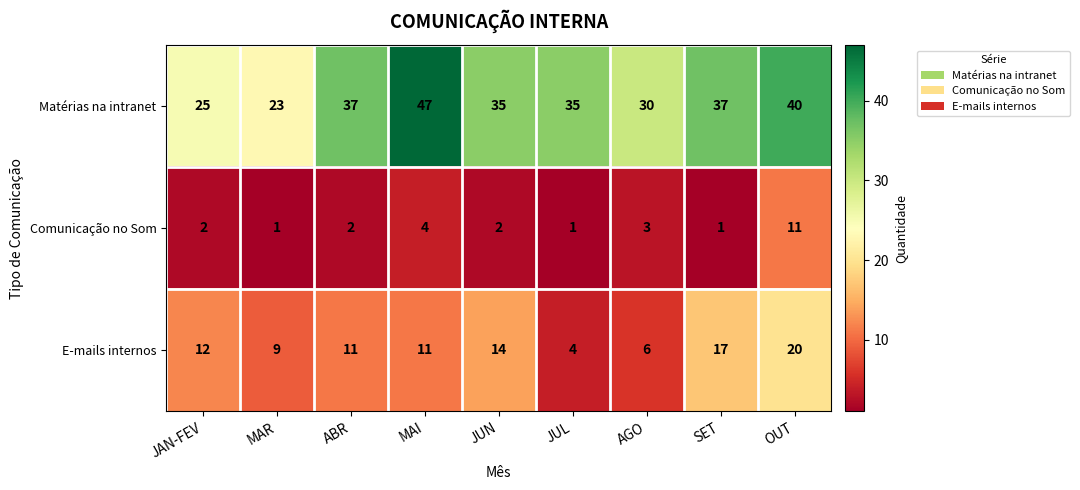

At MAI, list the series in order from largest to smallest.

Matérias na intranet, E-mails internos, Comunicação no Som